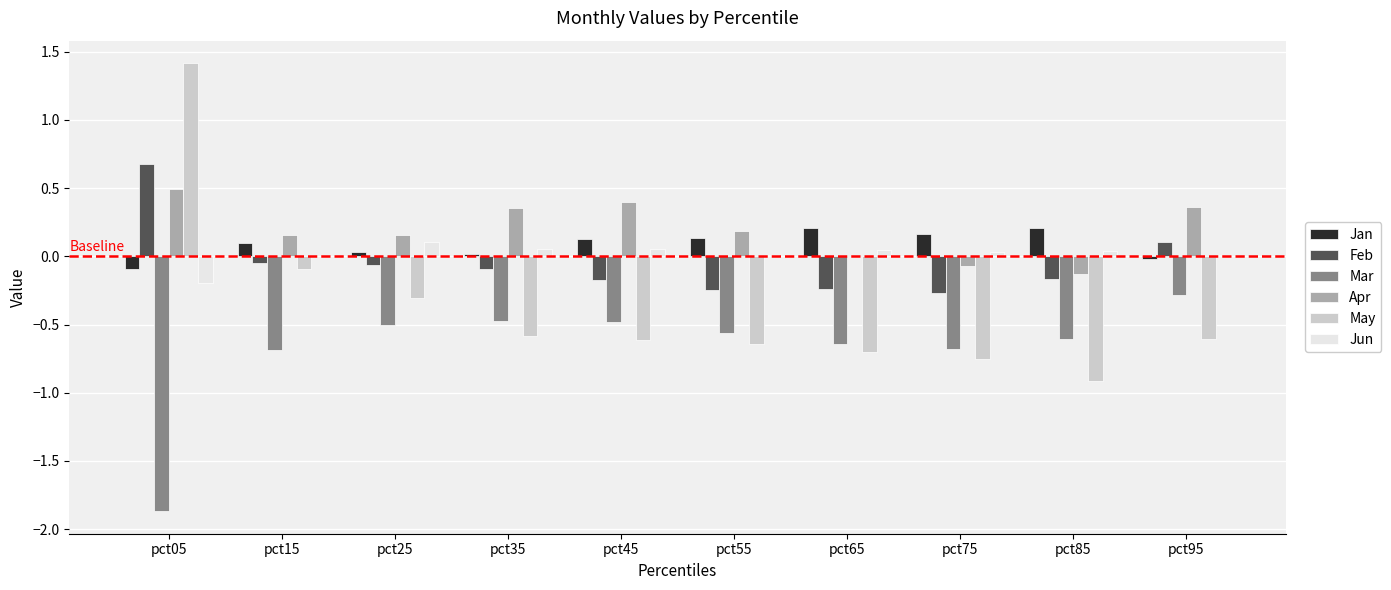

Is the value of Jun at pct55 greater than the value of Mar at pct25?

Yes